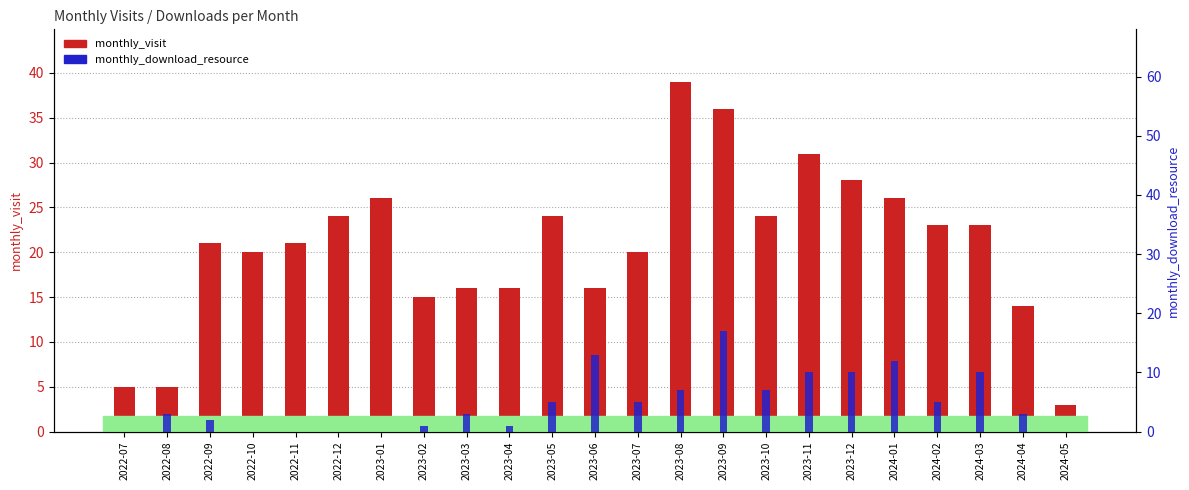

List the series in order of their overall mean, highest first.

monthly_visit, monthly_download_resource